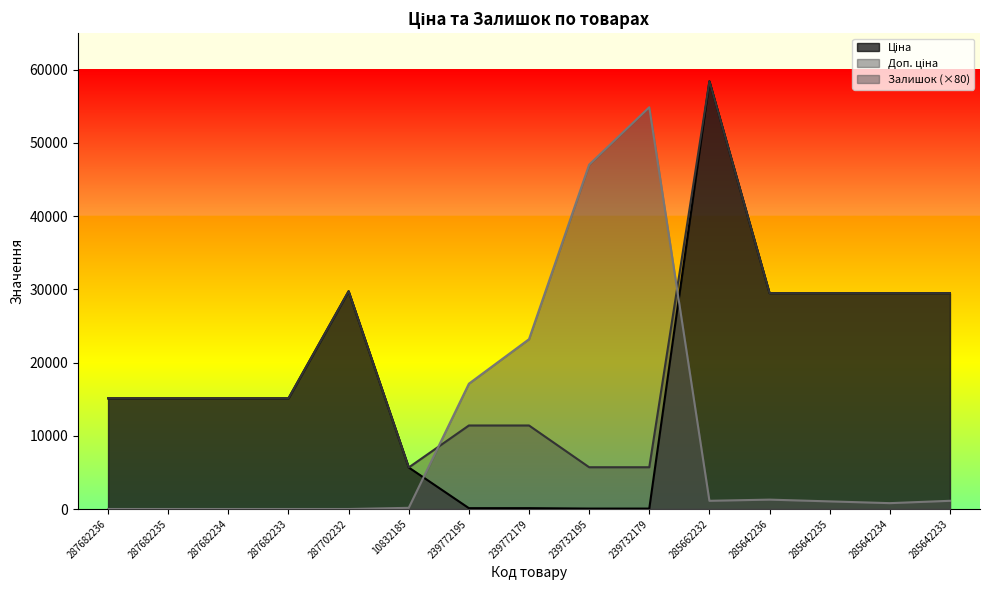

Between which two adjacent categories do Ціна and Залишок first intersect?

10832185 and 239772195